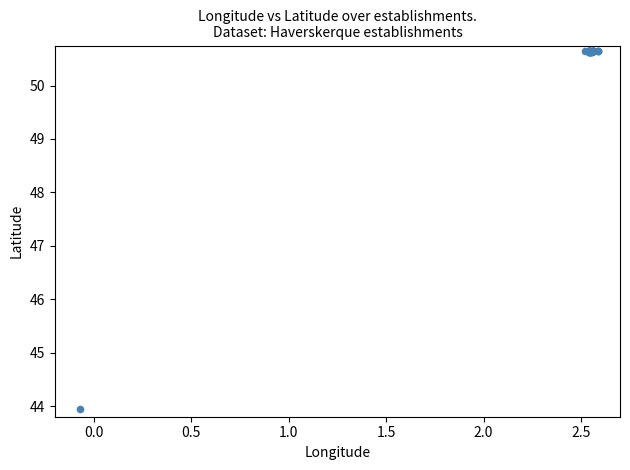

What Y value in the scatter plot is closest to 47?

43.9